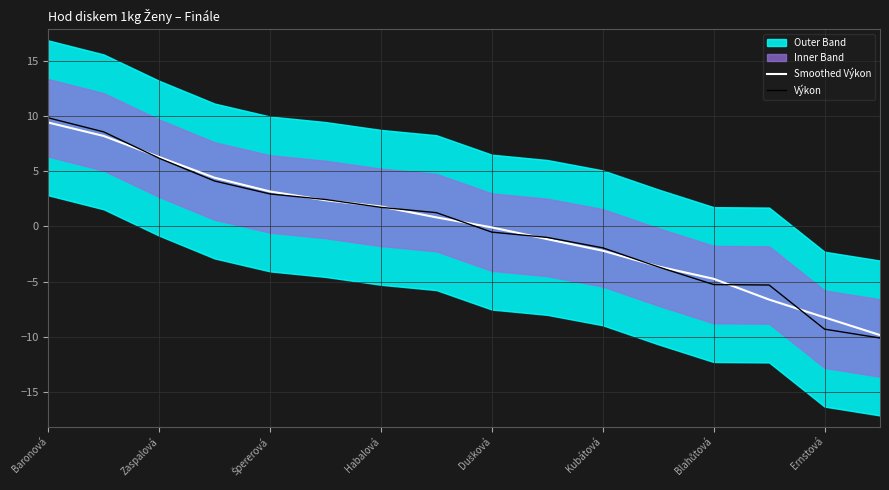

Read the Smoothed Výkon value at Habalová.

1.8